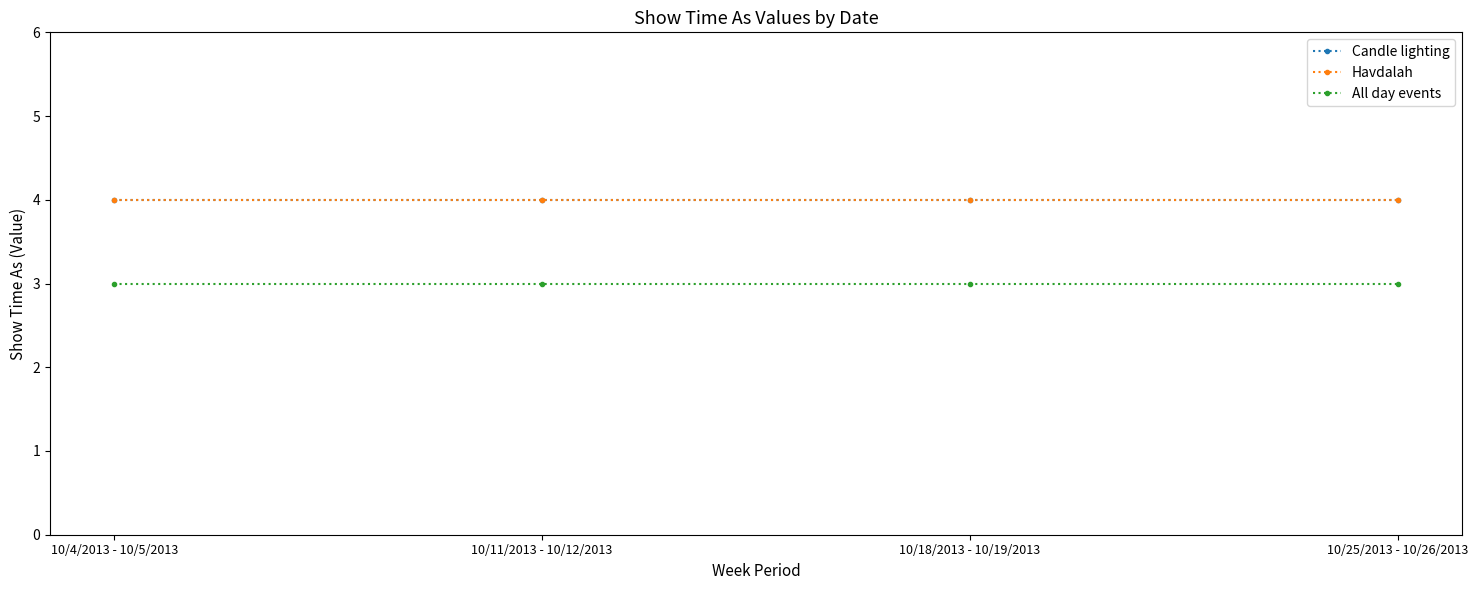

Does the chart display data point markers on the line(s)?

Yes